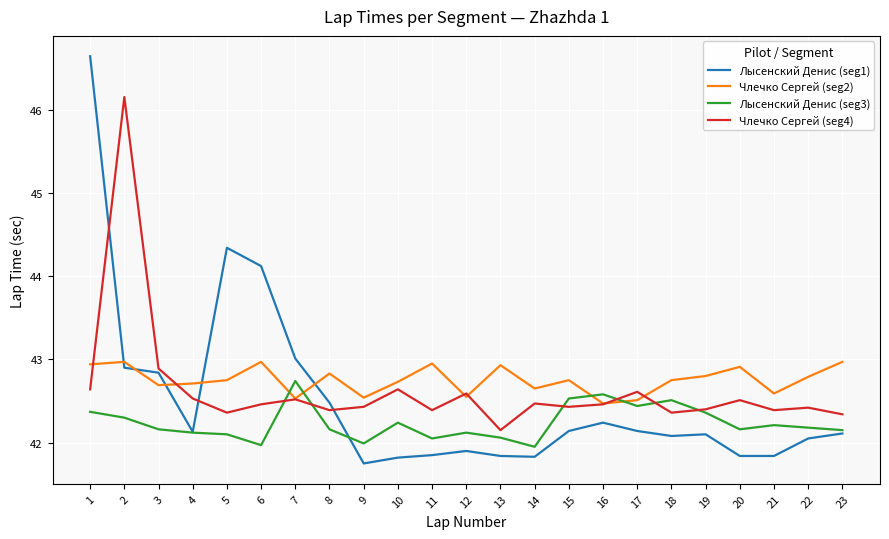

True or false: Лысенский Денис (seg1) and Члечко Сергей (seg2) intersect in this chart.

True